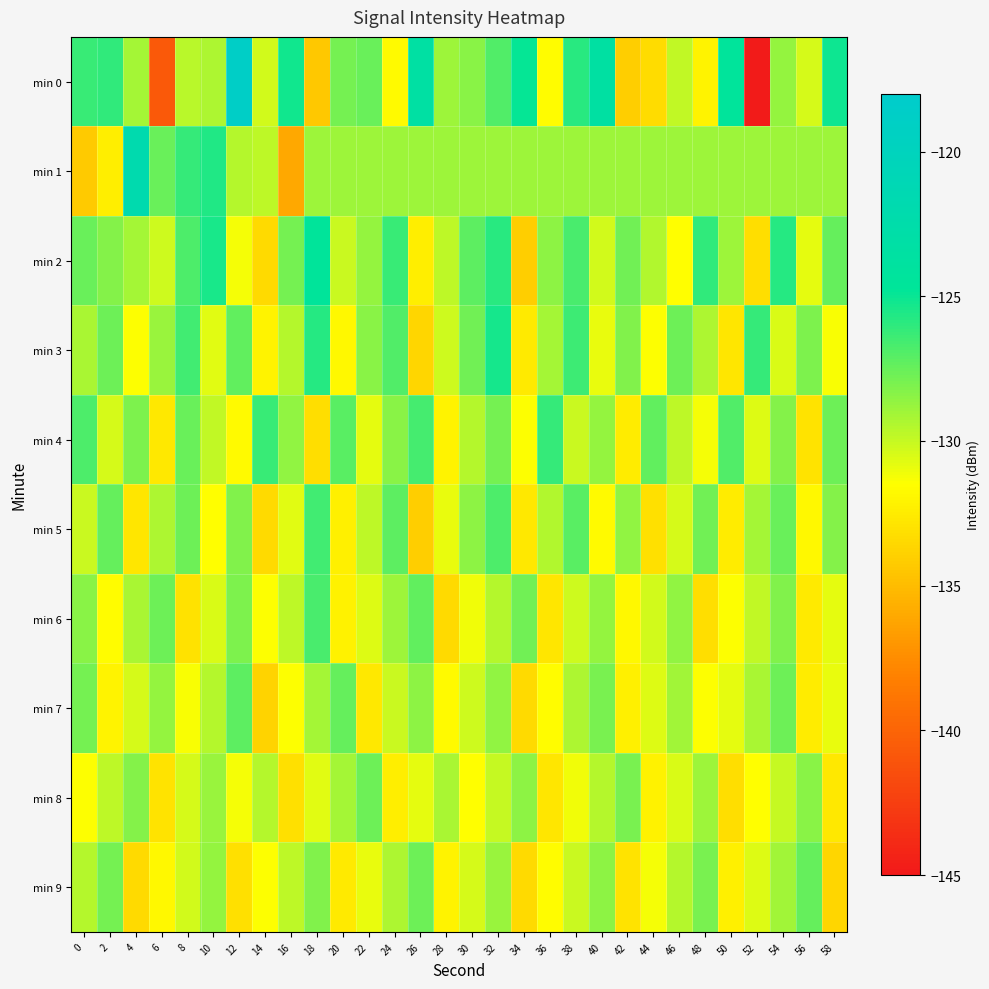

What is the smallest value displayed?

-144.8